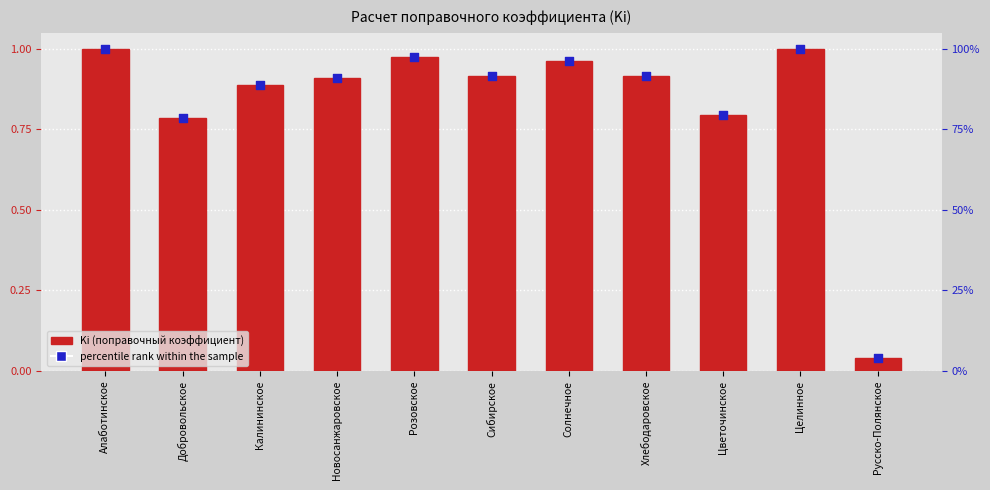

What are all the series names shown in the legend?

Ki (поправочный коэффициент), percentile rank within the sample